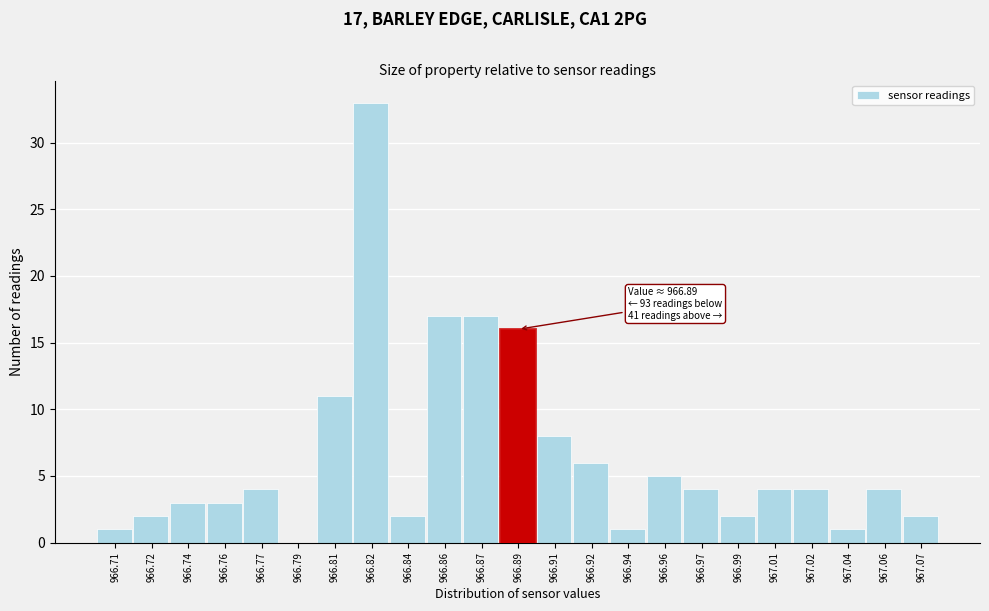

Reading left to right, extract all data points from this chart.

966.71=1	966.72=2	966.74=3	966.76=3	966.77=4	966.79=0	966.81=11	966.82=33	966.84=2	966.86=17	966.87=17	966.89=16	966.91=8	966.92=6	966.94=1	966.96=5	966.97=4	966.99=2	967.01=4	967.02=4	967.04=1	967.06=4	967.07=2